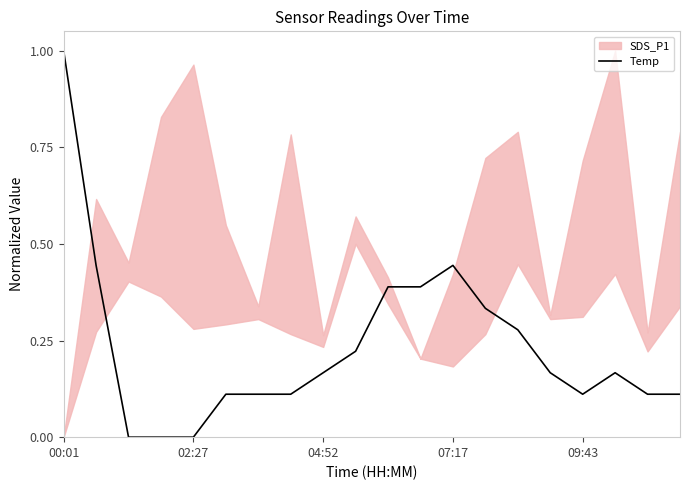

How many categories are shown in the chart?

20